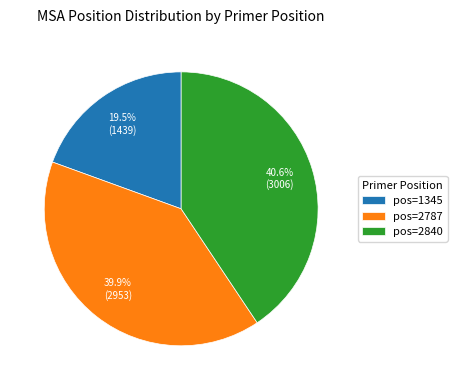

Rank the categories by value from highest to lowest.

pos=2840, pos=2787, pos=1345